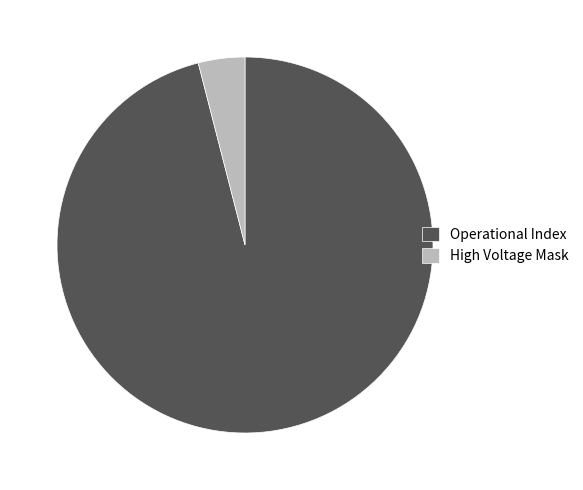

True or false: High Voltage Mask accounts for 4% of the total.

True